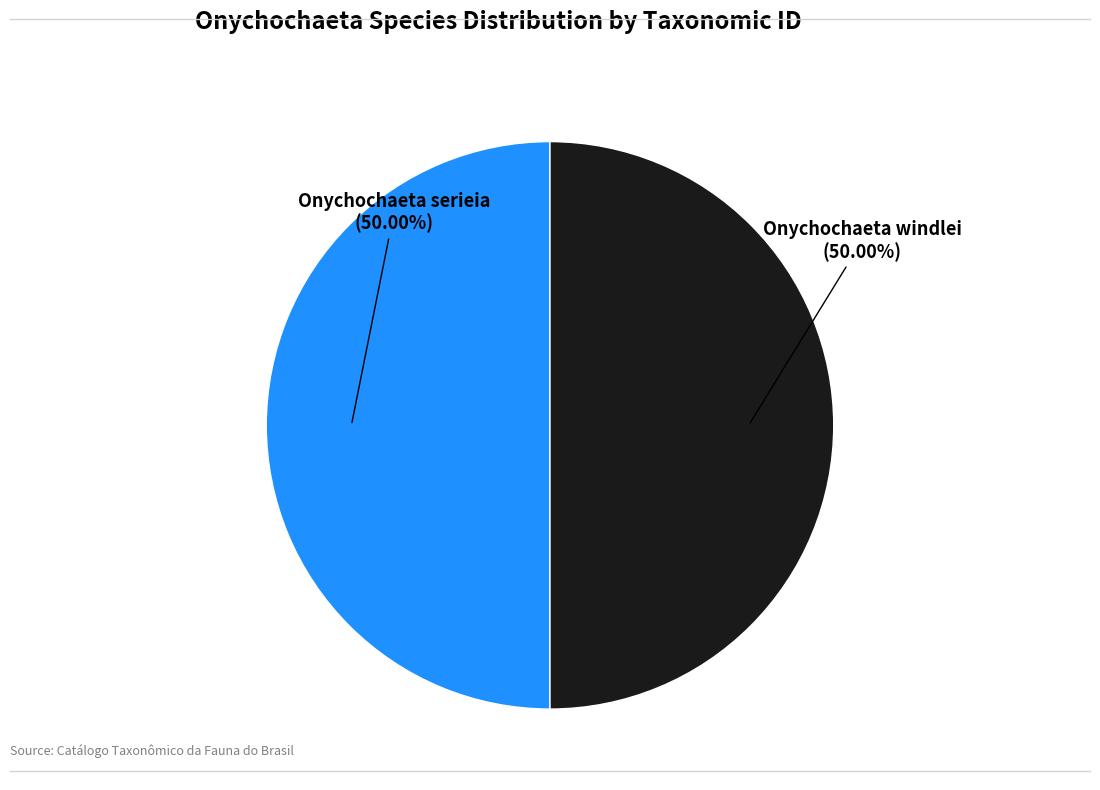

What is the ratio of the value at Onychochaeta windlei (50.00%) to the value at Onychochaeta serieia (50.00%)?

1.0